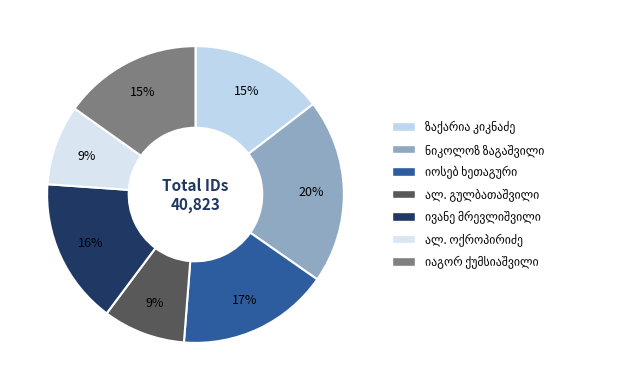

Is the sum of ივანე პავლეს ძე მრევლიშვილი and იოსებ გრიგოლის ძე ხეთაგური greater than half?

No